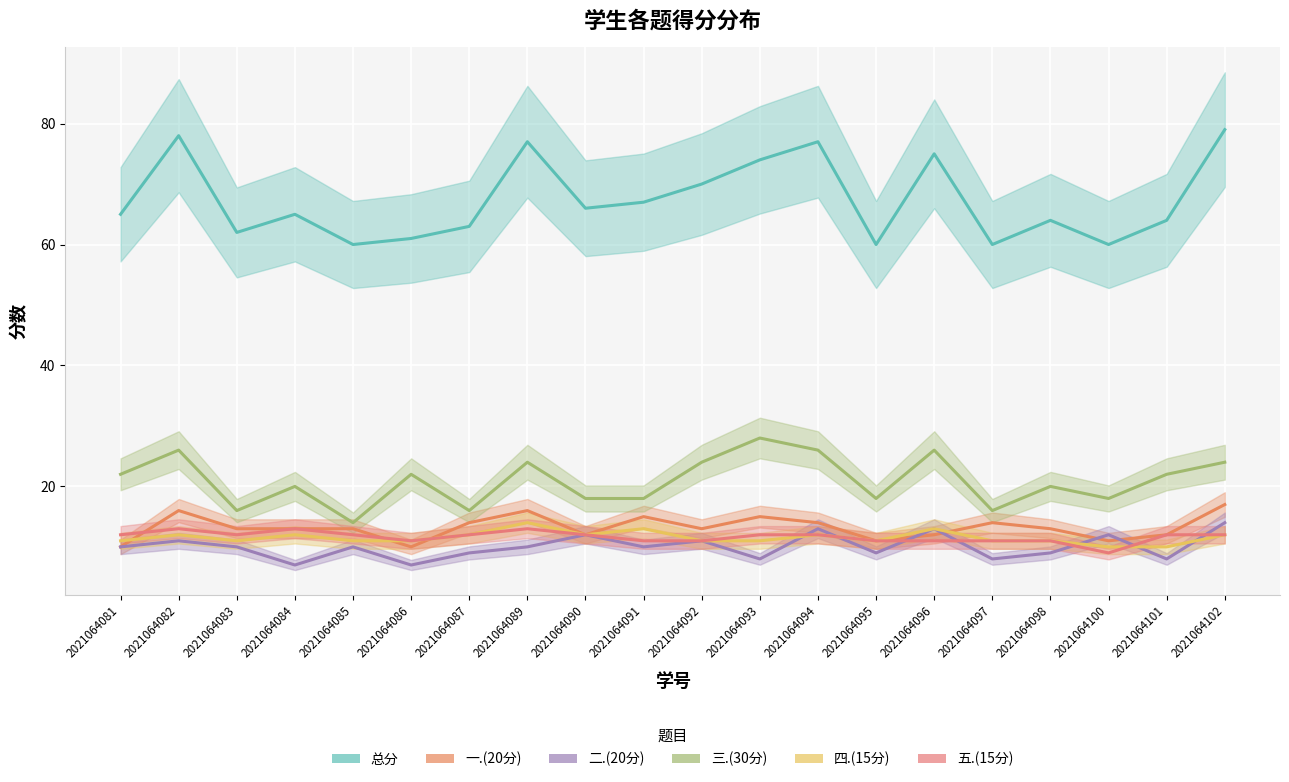

List the labels in order of 总分 value, largest first.

2021064102, 2021064082, 2021064089, 2021064094, 2021064096, 2021064093, 2021064092, 2021064091, 2021064090, 2021064081, 2021064084, 2021064098, 2021064101, 2021064087, 2021064083, 2021064086, 2021064085, 2021064095, 2021064097, 2021064100